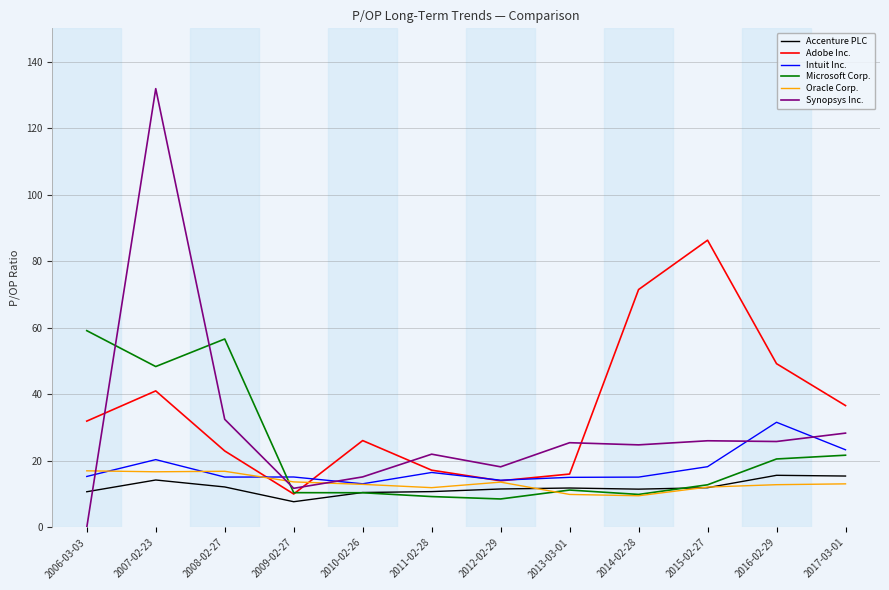

Which series has the largest total across all categories?

Adobe Inc.